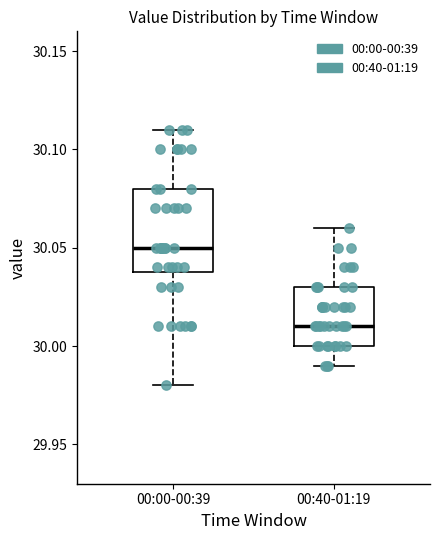

Reading left to right, read every box against the y-axis: the position of its median line, the range the box covers, and the ends of its whiskers. The values are not printed on the chart, so give them approximately, as read against the axis.

00:00-00:39: median 30.05, box 30.04 to 30.08, whiskers 29.98 to 30.11
00:40-01:19: median 30.01, box 30.00 to 30.03, whiskers 29.99 to 30.06